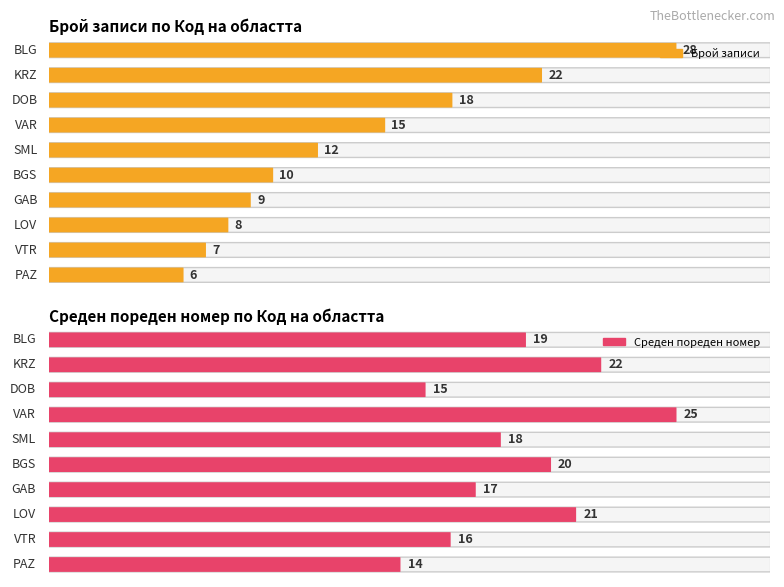

True or false: Пореден номер (avg) has a value of 8 at PAZ.

False